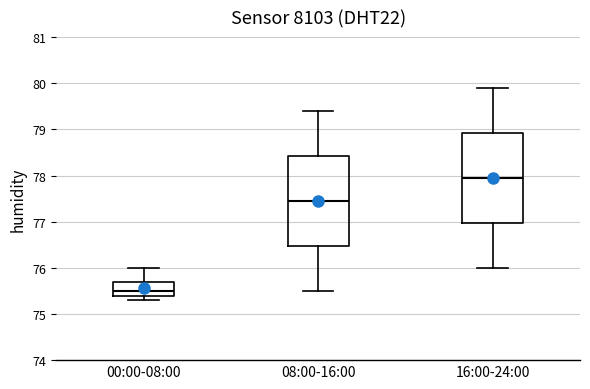

Reading left to right, read every box against the y-axis: the position of its median line, the range the box covers, and the ends of its whiskers. The values are not printed on the chart, so give them approximately, as read against the axis.

00:00-08:00: median 75.5, box 75.4 to 75.7, whiskers 75.3 to 76.0
08:00-16:00: median 77.5, box 76.5 to 78.4, whiskers 75.5 to 79.4
16:00-24:00: median 78.0, box 77.0 to 78.9, whiskers 76.0 to 79.9